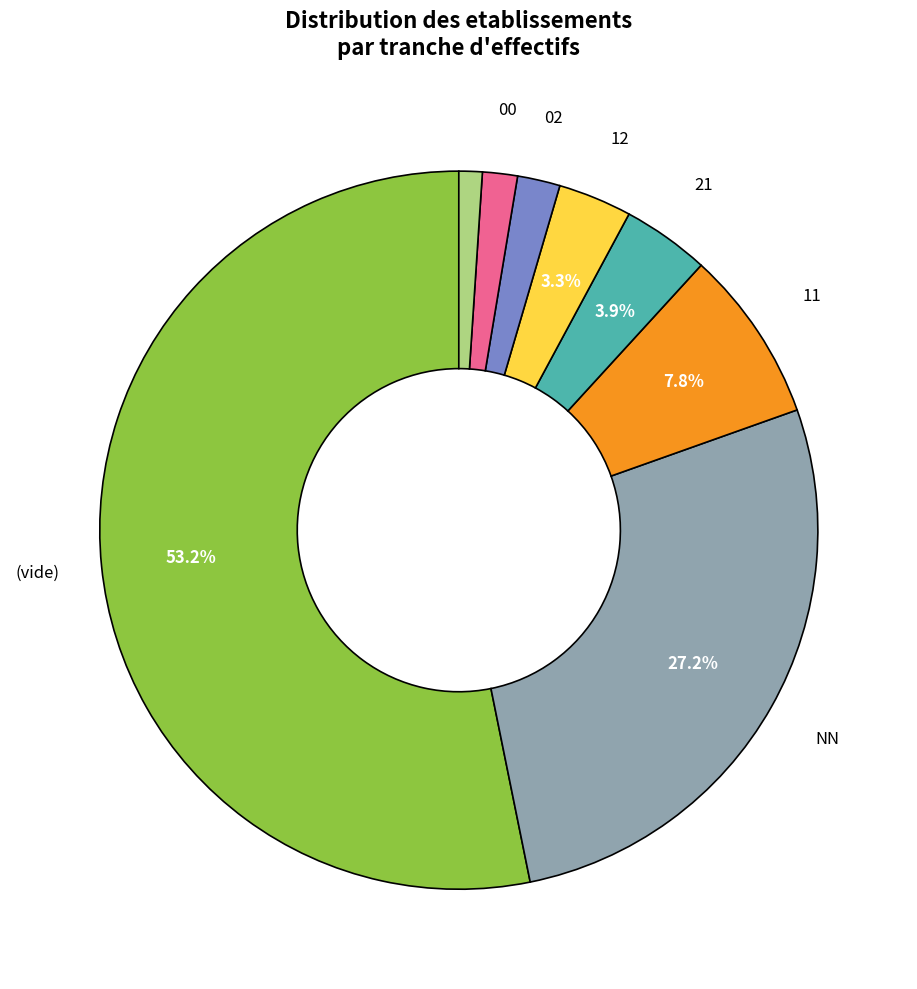

Count the number of slices in the pie.

8